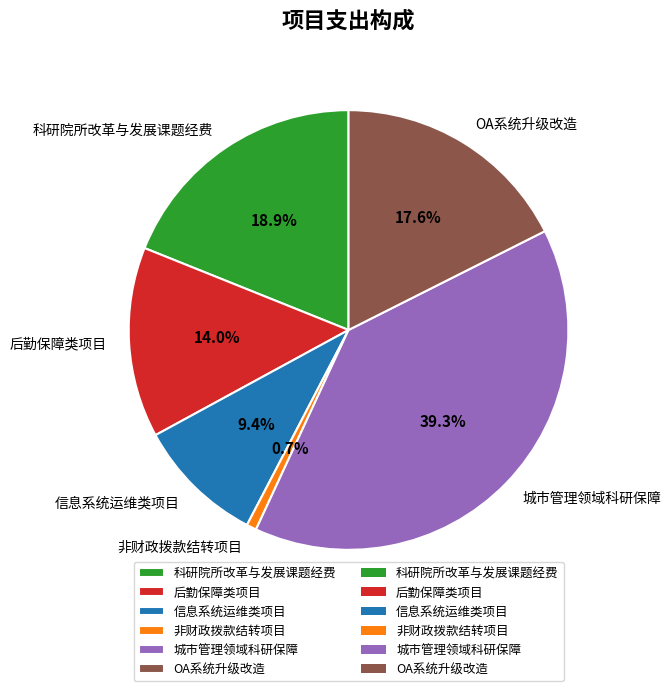

Count the number of slices in the pie.

6